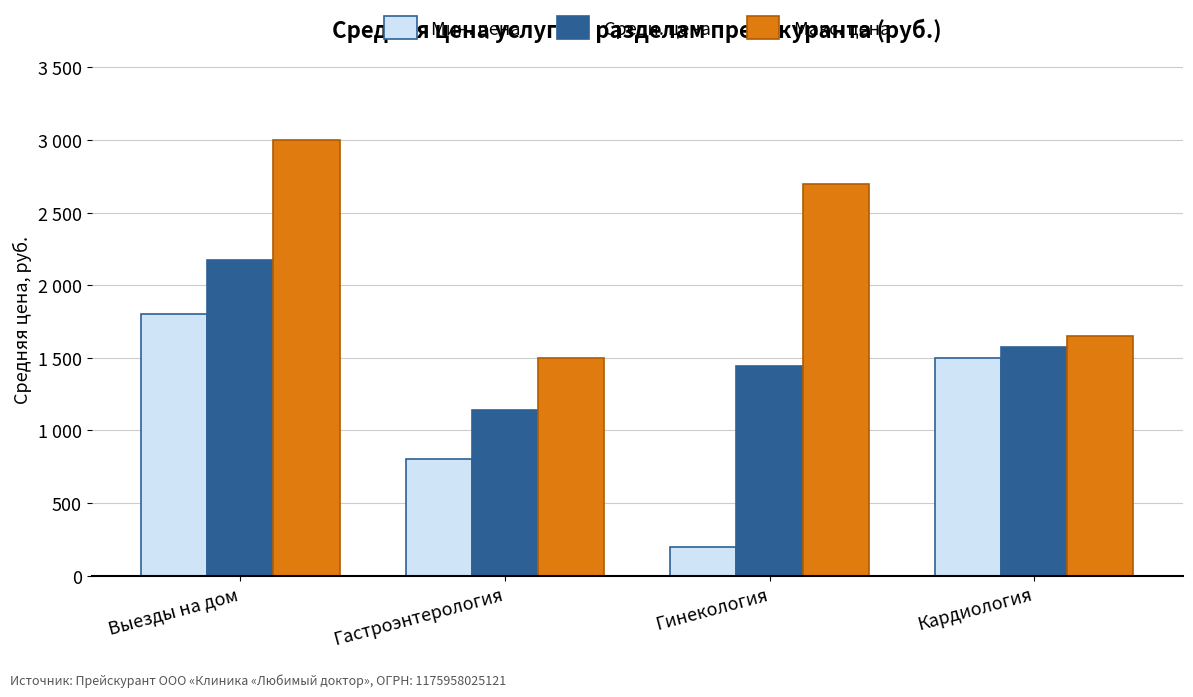

What are all the series names shown in the legend?

Мин. цена, Средн. цена, Макс. цена